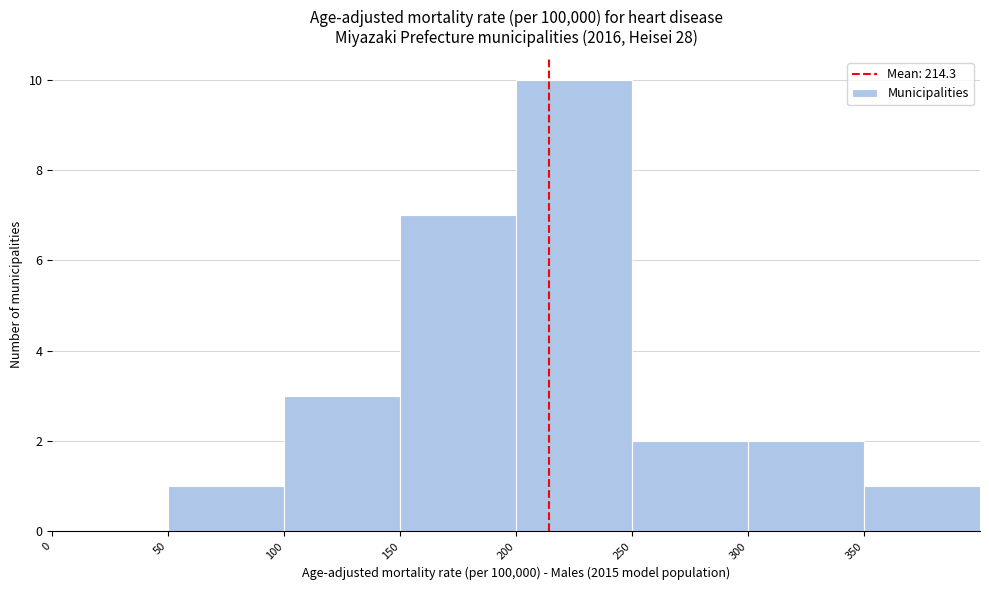

Reading left to right, list every bar in this chart as the range it spans on the x-axis followed by its height. The values are not printed on the chart, so give them approximately, as read against the axis.

0 to 50: 0
50 to 100: 1
100 to 150: 3
150 to 200: 7
200 to 250: 10
250 to 300: 2
300 to 350: 2
350 to 400: 1